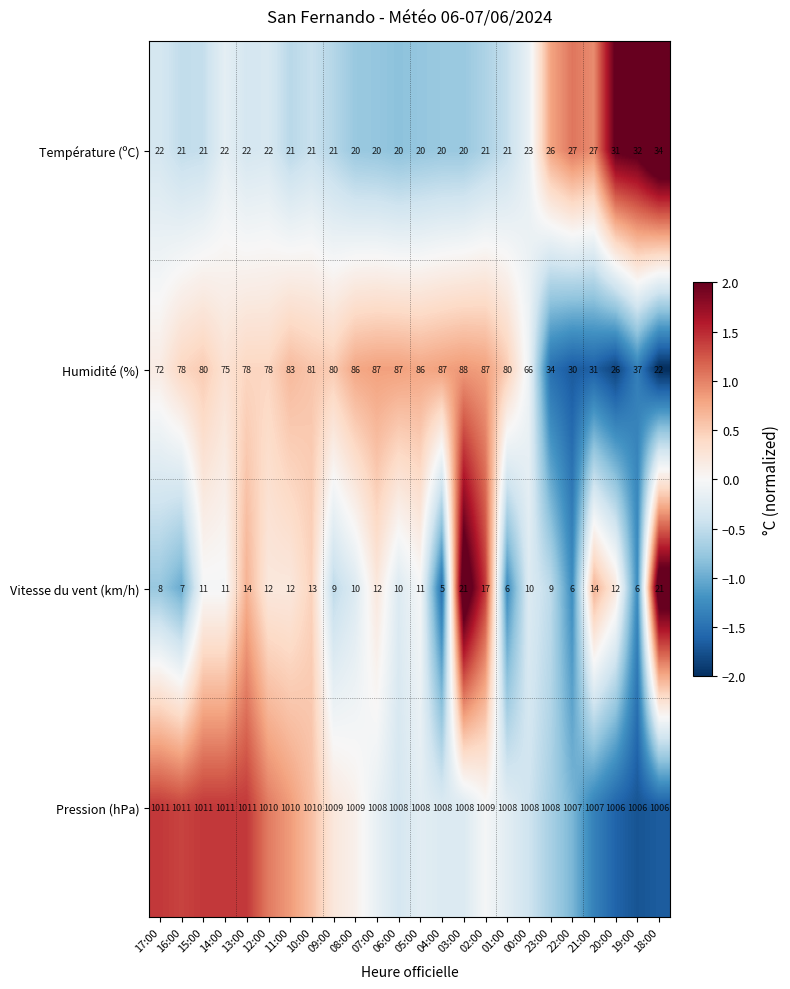

What is the spread (max minus min) of values at 08:00?

999